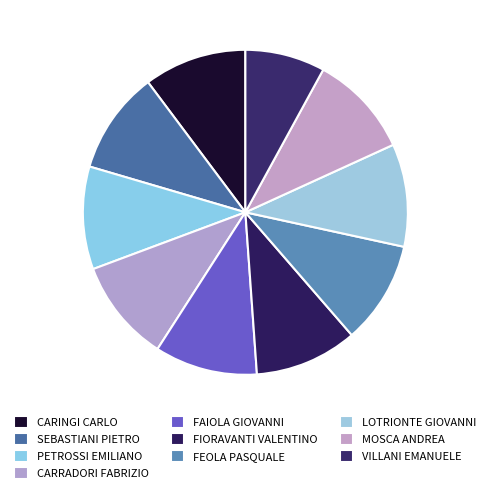

Is the sum of LOTRIONTE GIOVANNI and CARINGI CARLO greater than half?

No